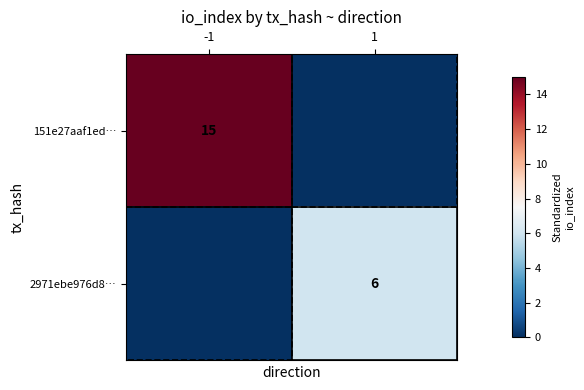

Is it true that 2971ebe976d8… equals 6 at 1?

True